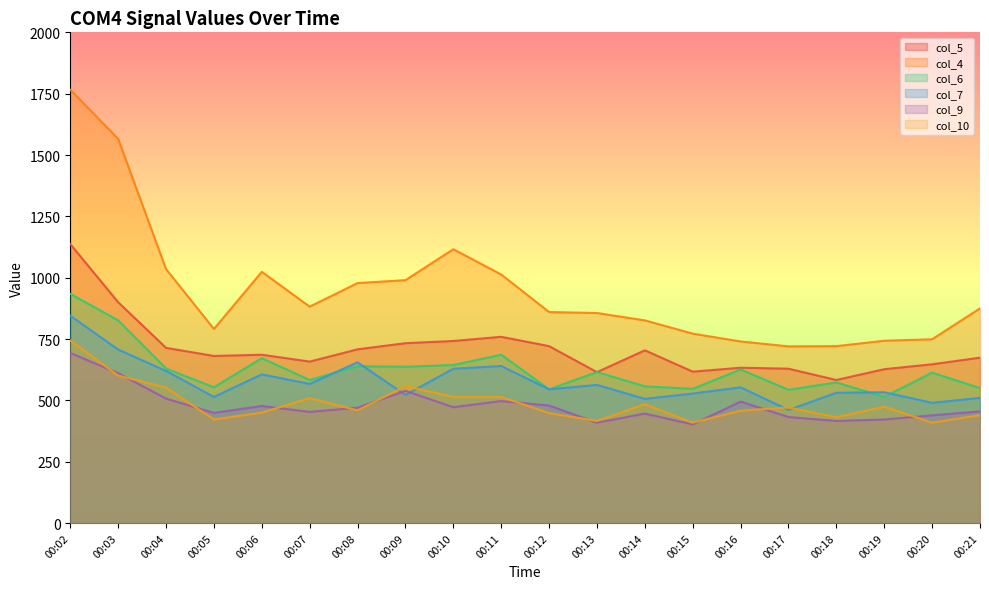

Rank the series at 00:10 from lowest to highest value.

col_9, col_10, col_7, col_6, col_5, col_4